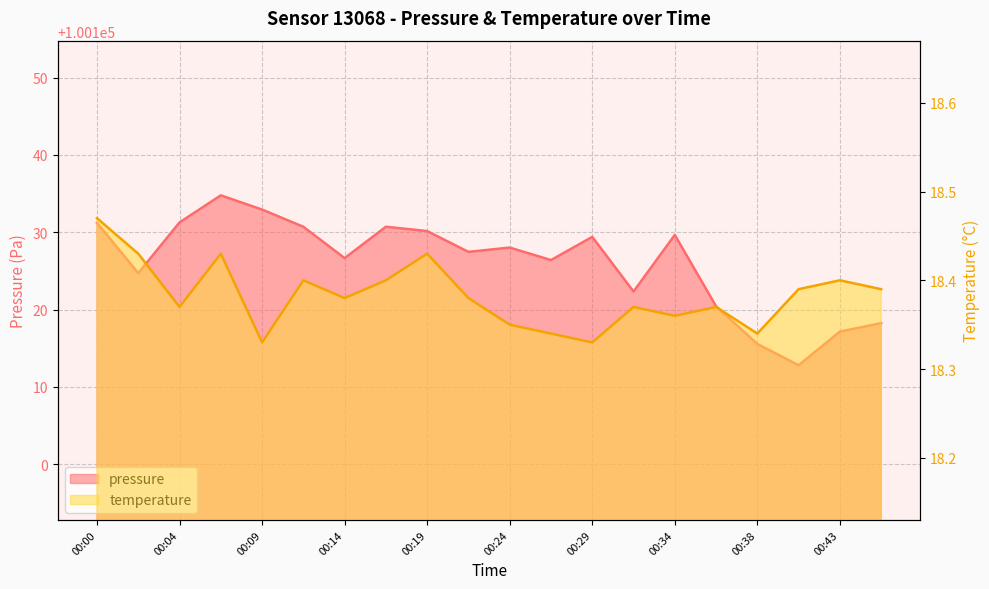

Which has a higher value, 00:41 or 00:36?

00:36